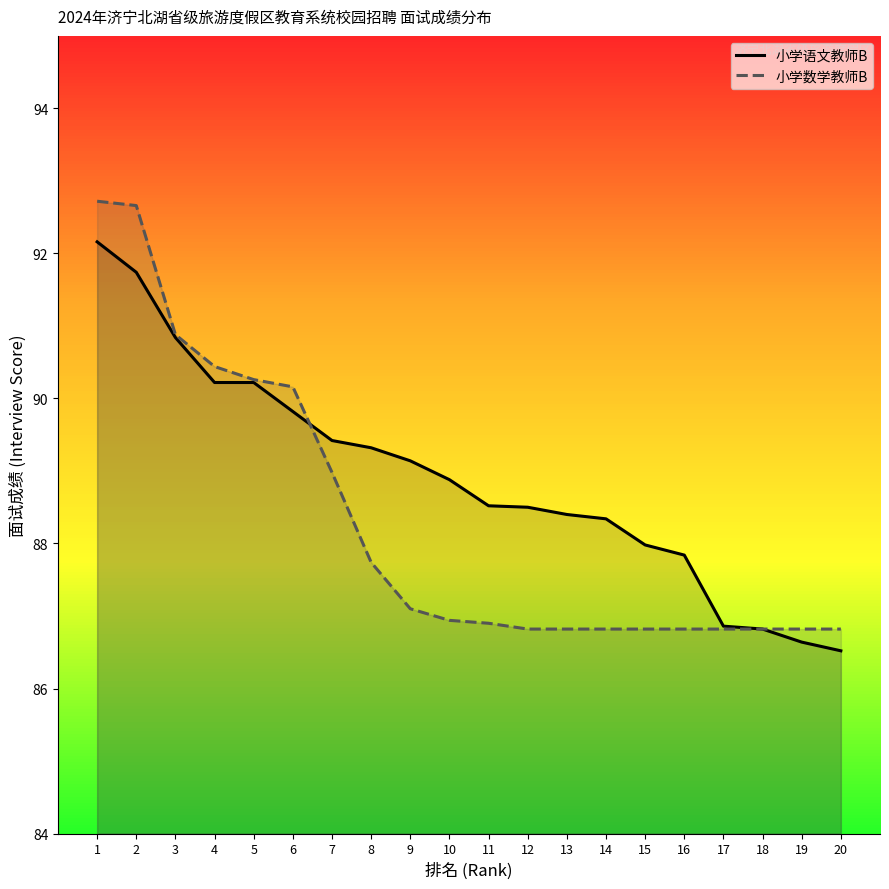

True or false: 小学数学教师B has more than 0 interior local peaks.

False